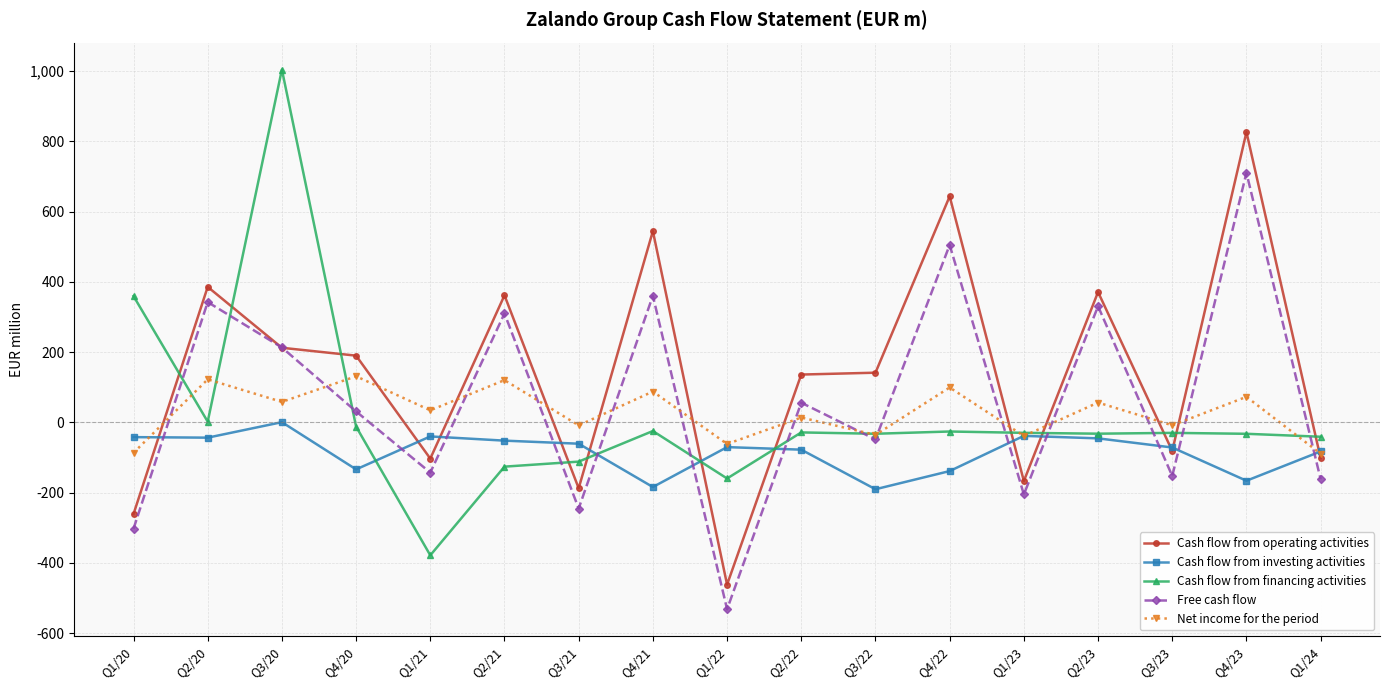

At which label does Cash flow from financing activities reach its minimum?

Q1/21